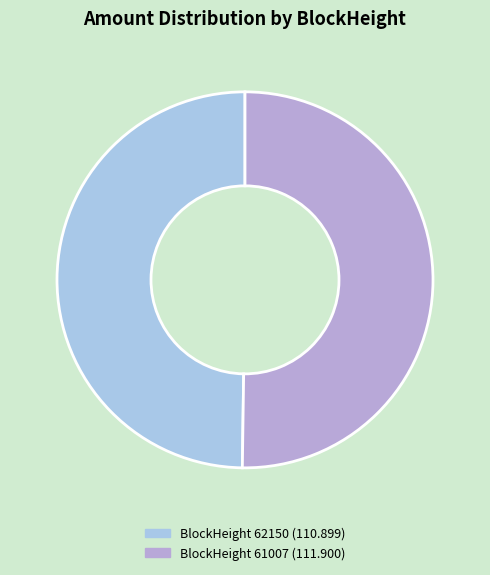

Which slice is the smallest?

62150